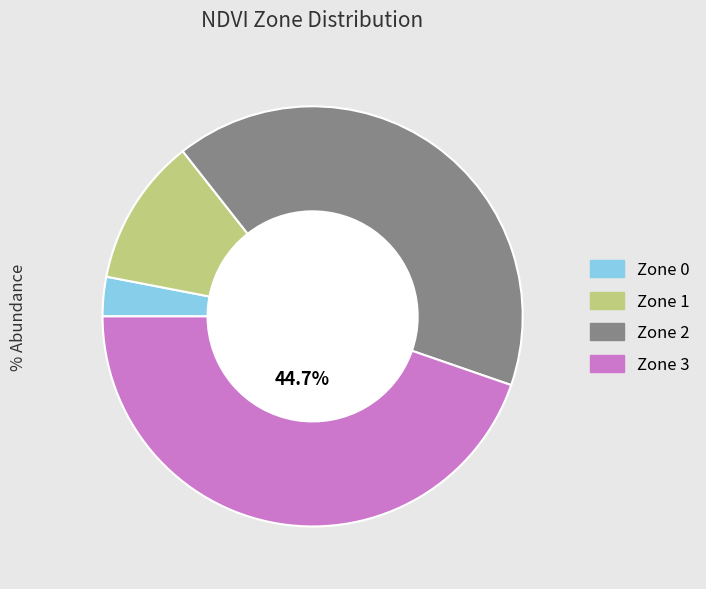

Does Zone 3 represent more than half of the total?

No